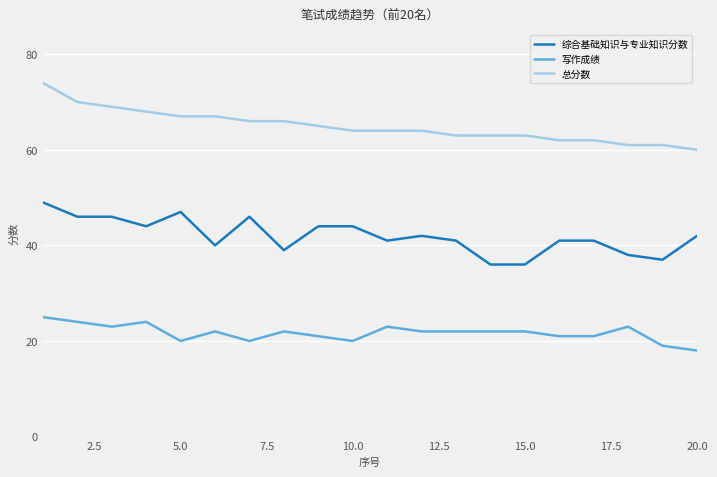

List the series in order of their overall mean, highest first.

总分数, 综合基础知识与专业知识分数, 写作成绩